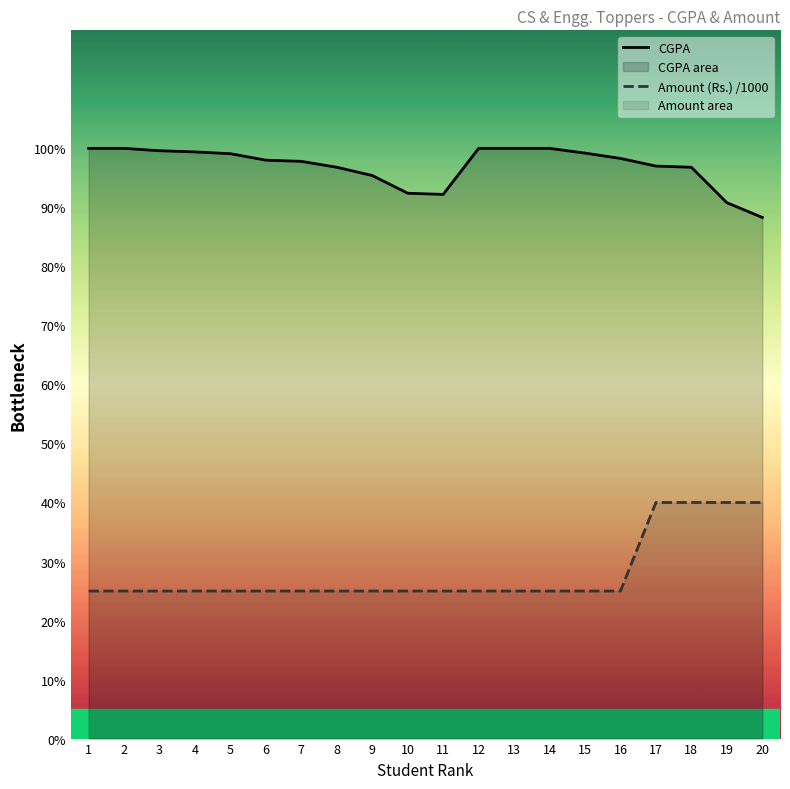

Reading left to right, transcribe all the data shown in this chart.

CGPA: 1=10.0	2=10.0	3=10.0	4=9.9	5=9.9	6=9.8	7=9.8	8=9.7	9=9.5	10=9.2	11=9.2	12=10.0	13=10.0	14=10.0	15=9.9	16=9.8	17=9.7	18=9.7	19=9.1	20=8.8
Amount (Rs.) /1000: 1=2.5	2=2.5	3=2.5	4=2.5	5=2.5	6=2.5	7=2.5	8=2.5	9=2.5	10=2.5	11=2.5	12=2.5	13=2.5	14=2.5	15=2.5	16=2.5	17=4.0	18=4.0	19=4.0	20=4.0